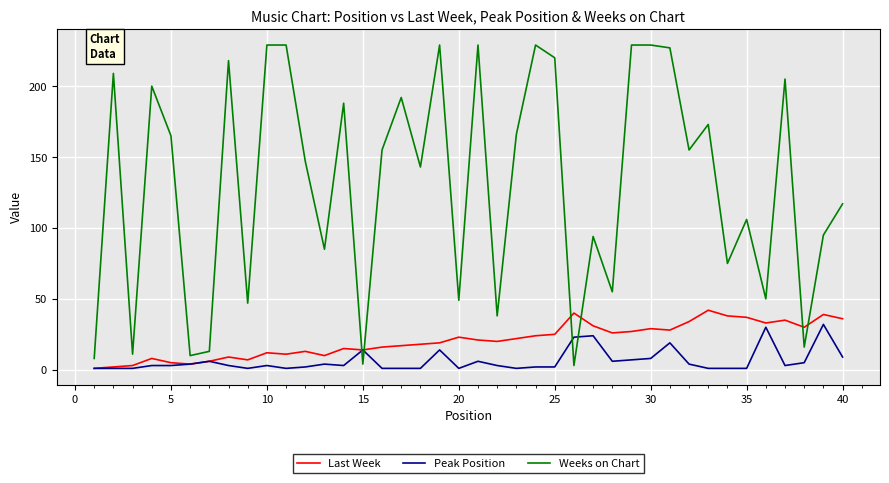

Which series has the widest spread of values?

Weeks on Chart